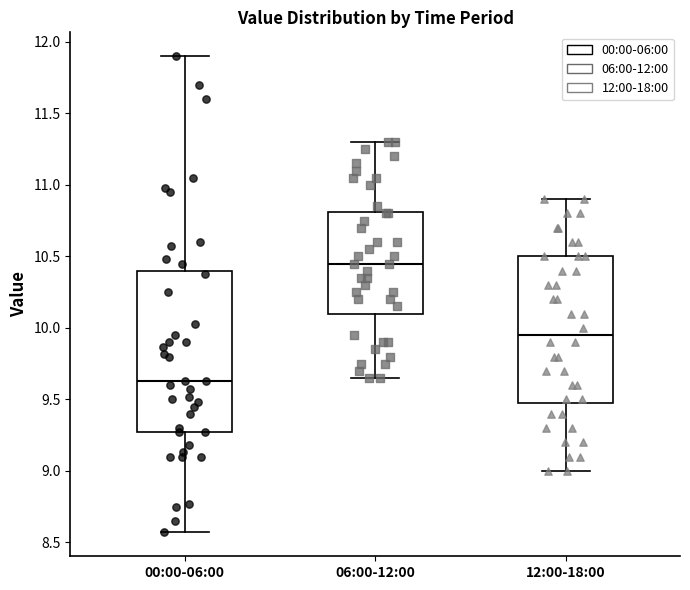

Reading left to right, transcribe this box plot: for each box, give where its median line is, the range the box spans, and where its two whiskers end, as read against the y-axis. The values are not printed on the chart, so give them approximately, as read against the axis.

00:00-06:00: median 9.65, box 9.25 to 10.40, whiskers 8.55 to 11.90
06:00-12:00: median 10.45, box 10.10 to 10.80, whiskers 9.65 to 11.30
12:00-18:00: median 9.95, box 9.50 to 10.50, whiskers 9.00 to 10.90